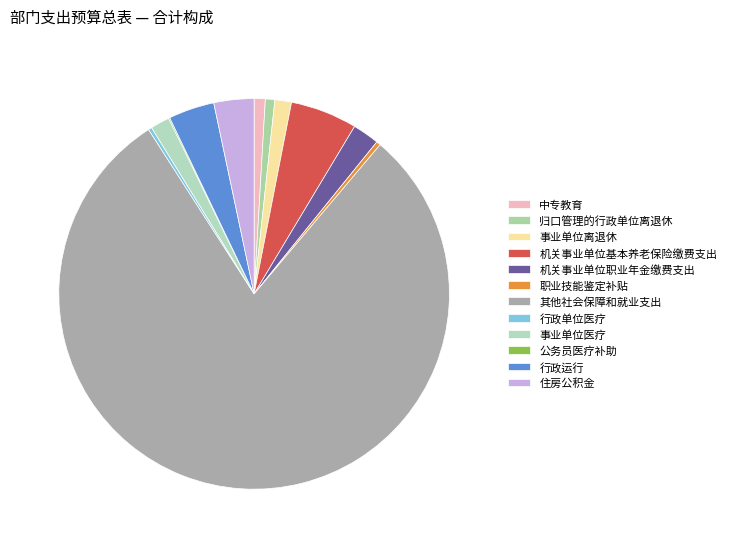

Is there a majority slice in this chart?

Yes